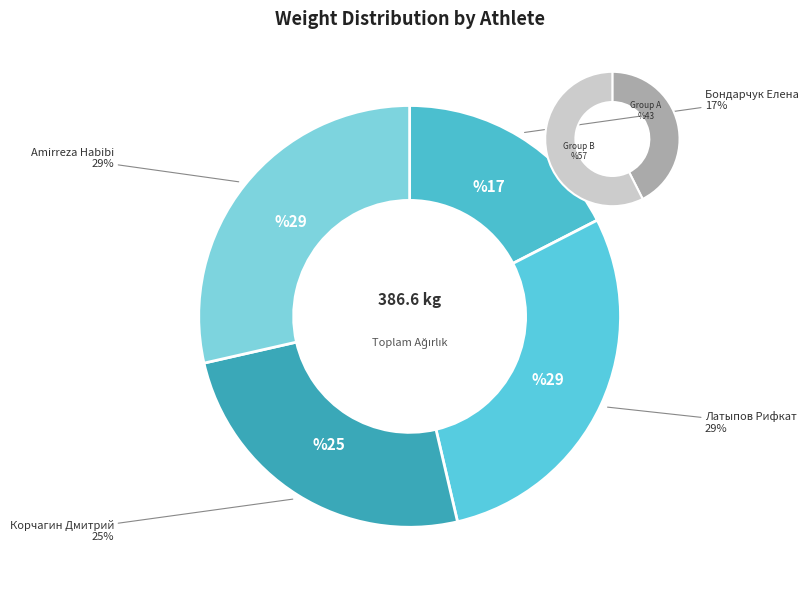

Does Amirreza Habibi represent more than half of the total?

No